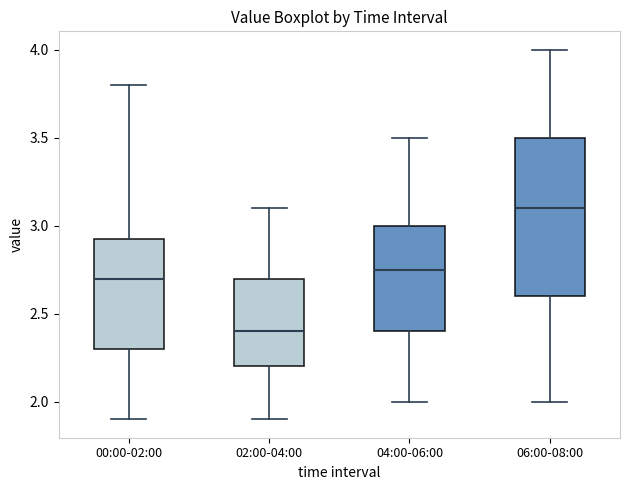

Which box has the lowest median line?

02:00-04:00